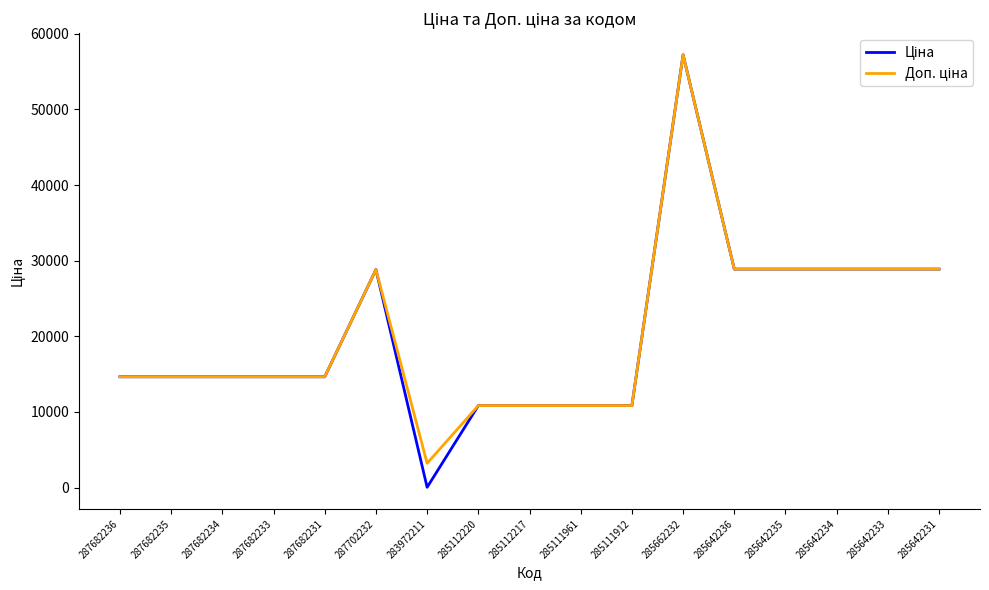

Which label corresponds to the smallest value in the chart?

283972211